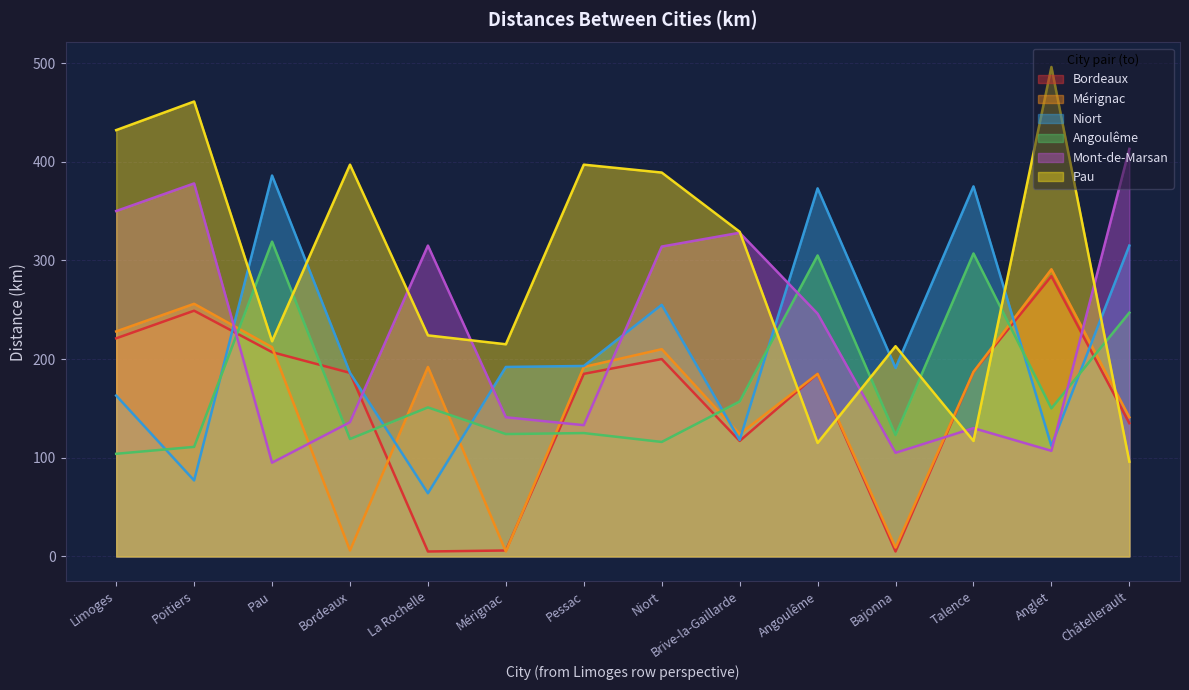

Reading left to right, extract all data points from this chart.

Bordeaux: 221	249	207	186	5	6	185	200	117	185	5	187	284	135
Mérignac: 228	256	212	6	192	5	192	210	124	185	9	187	291	141
Niort: 163	77	386	186	64	192	193	255	118	373	191	375	112	315
Angoulême: 104	111	319	119	151	124	125	116	157	305	123	307	150	247
Mont-de-Marsan: 350	378	95	136	315	141	133	314	328	246	105	130	107	413
Pau: 432	461	218	397	224	215	397	389	329	115	213	117	496	96